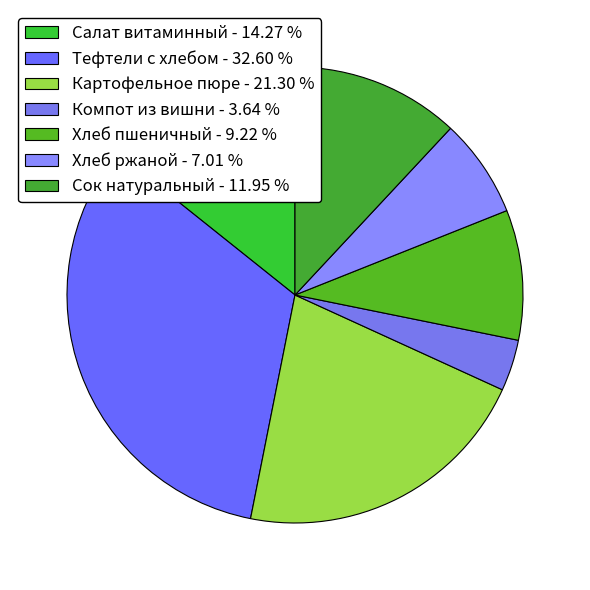

Is there any slice that represents more than half of the pie?

No